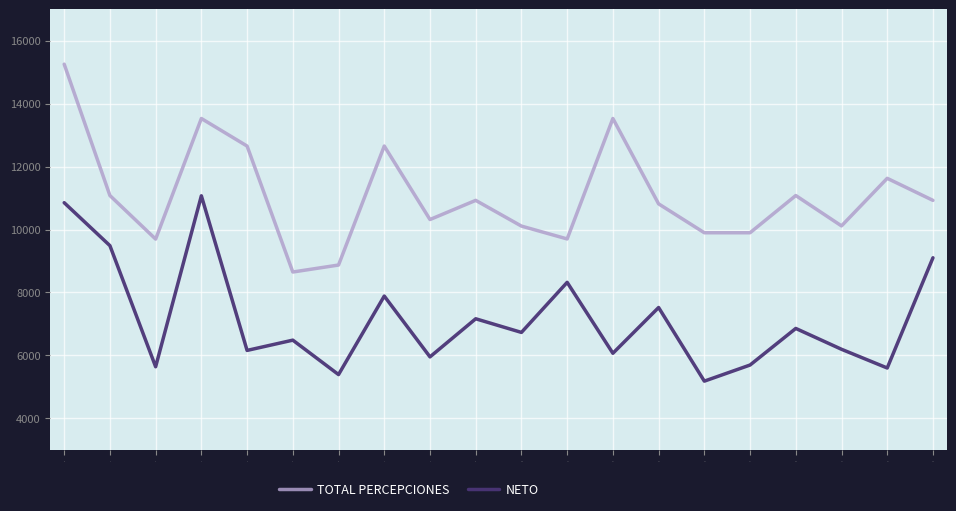

At how many categories does at least one series exceed 9441?

18